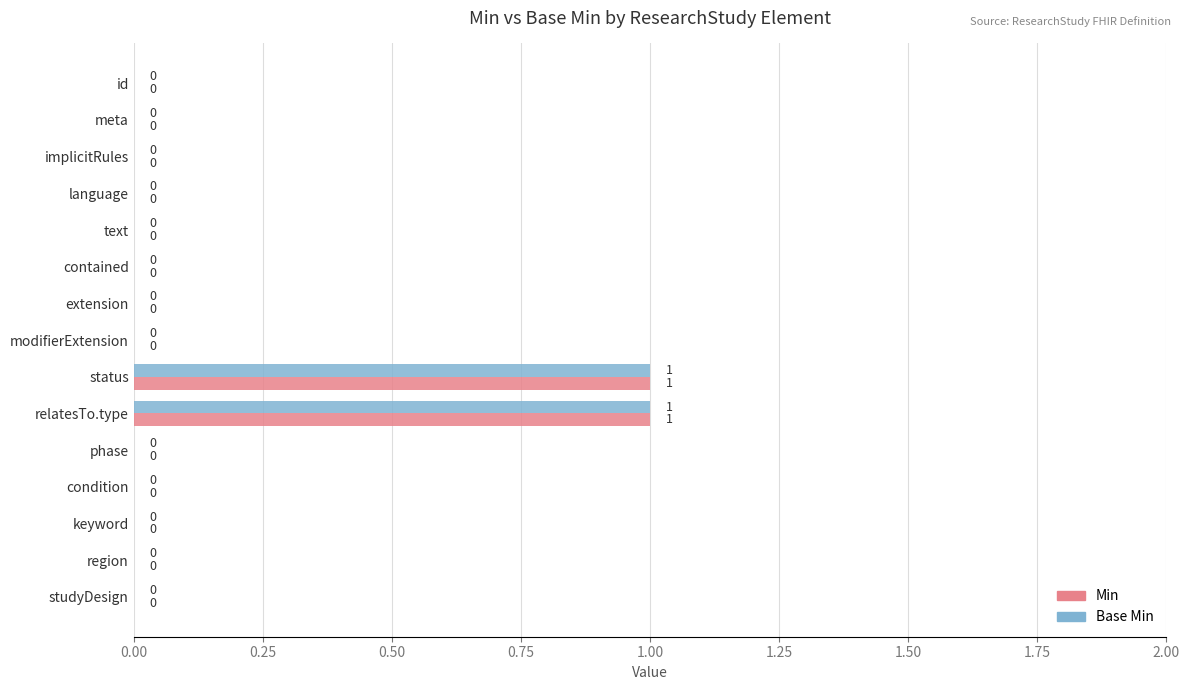

How many Min values are between 0 and 1?

15